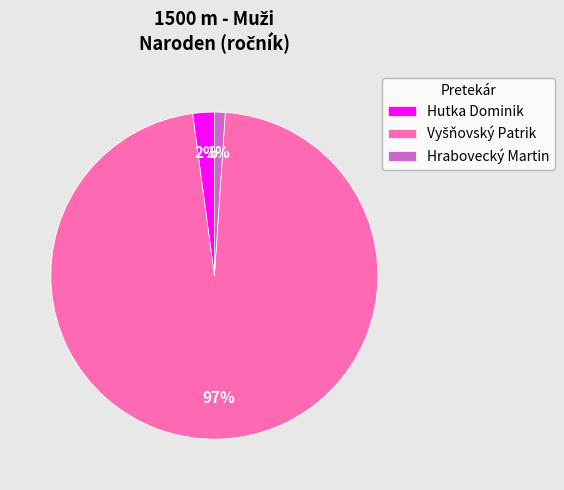

To the nearest percent, what portion does Hutka Dominik represent?

2%